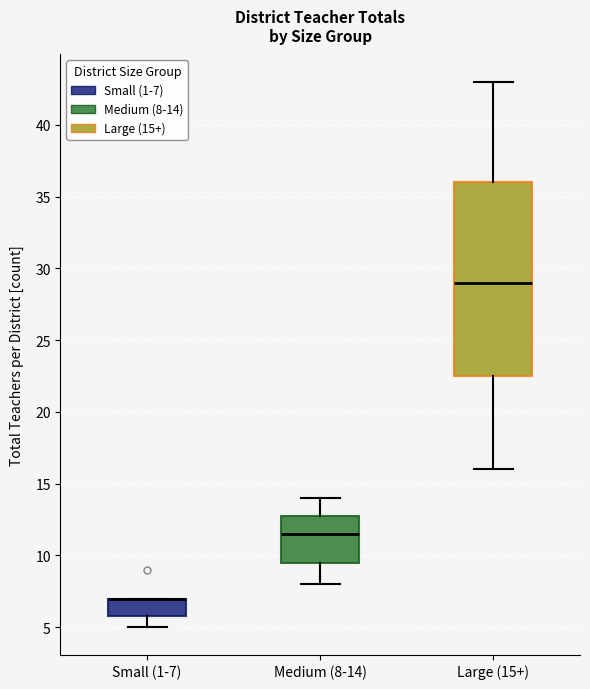

Reading left to right, read every box against the y-axis: the position of its median line, the range the box covers, and the ends of its whiskers. The values are not printed on the chart, so give them approximately, as read against the axis.

Small (1-7): median 7.0 (drawn on the box's upper edge), box 6.0 to 7.0, whiskers 5.0 to 7.0
Medium (8-14): median 11.5, box 9.5 to 13.0, whiskers 8.0 to 14.0
Large (15+): median 29.0, box 22.5 to 36.0, whiskers 16.0 to 43.0